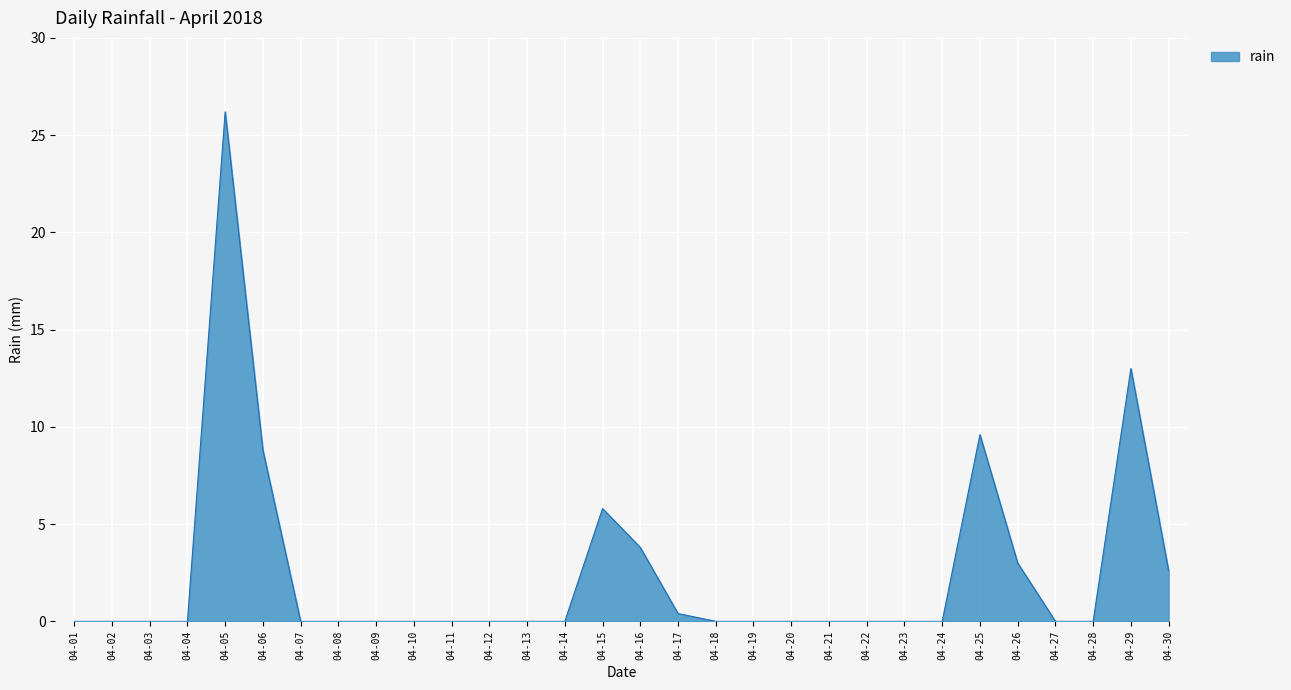

Is it true that the value at 04-07 is 0.0?

True